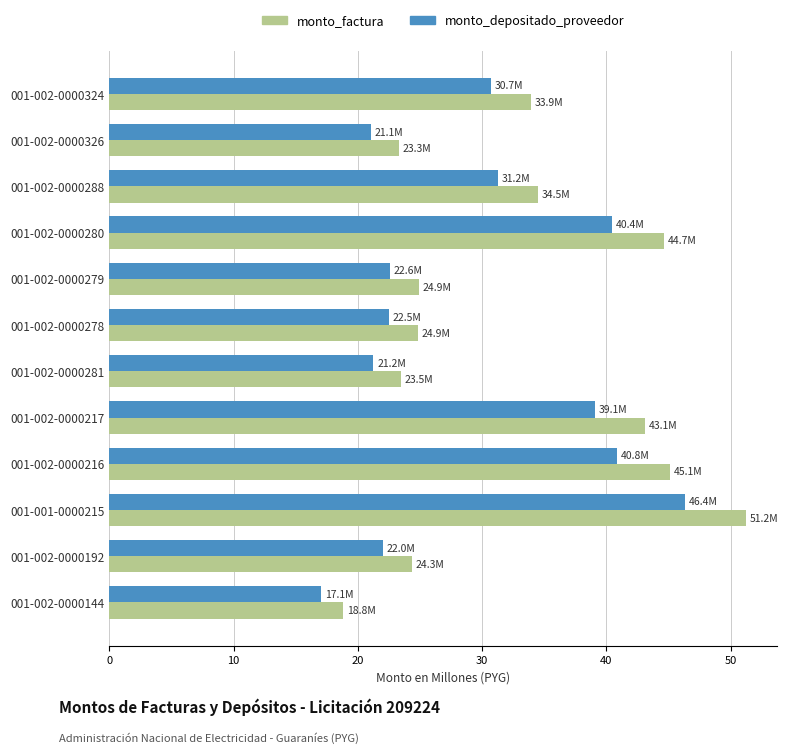

What is the sum of all monto_factura values?

392.2